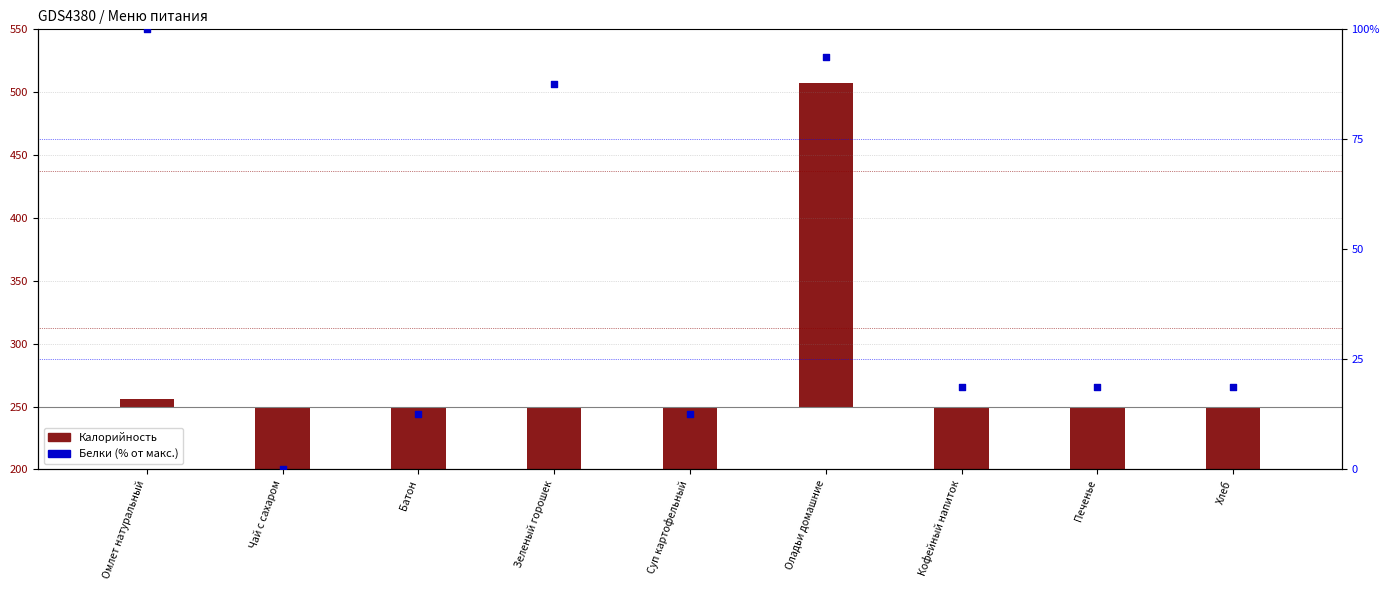

Between Чай с сахаром and Зеленый горошек, which is larger?

Зеленый горошек